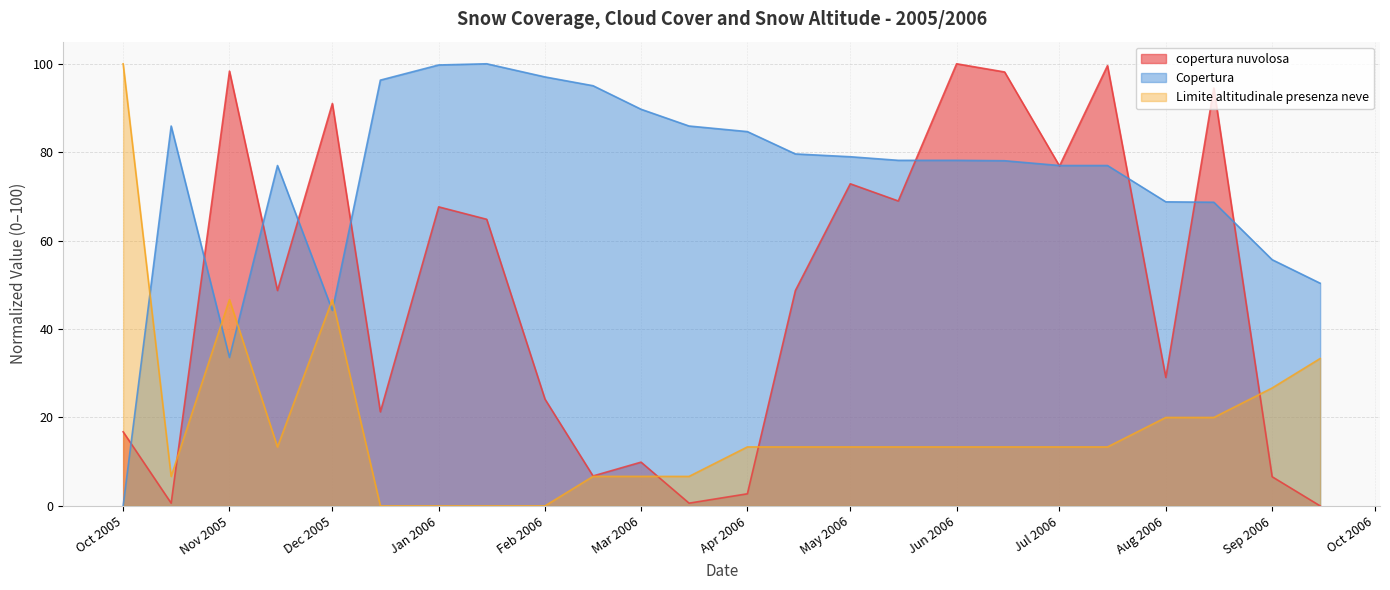

List the series in order of their peak value, highest first.

copertura nuvolosa, Copertura, Limite altitudinale presenza neve